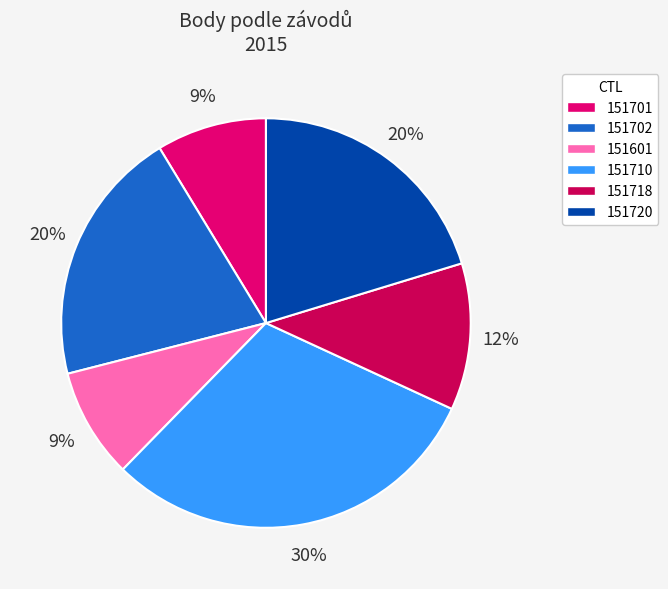

To the nearest percent, what is the difference between the 151601 and 151710 slice percentages?

22%